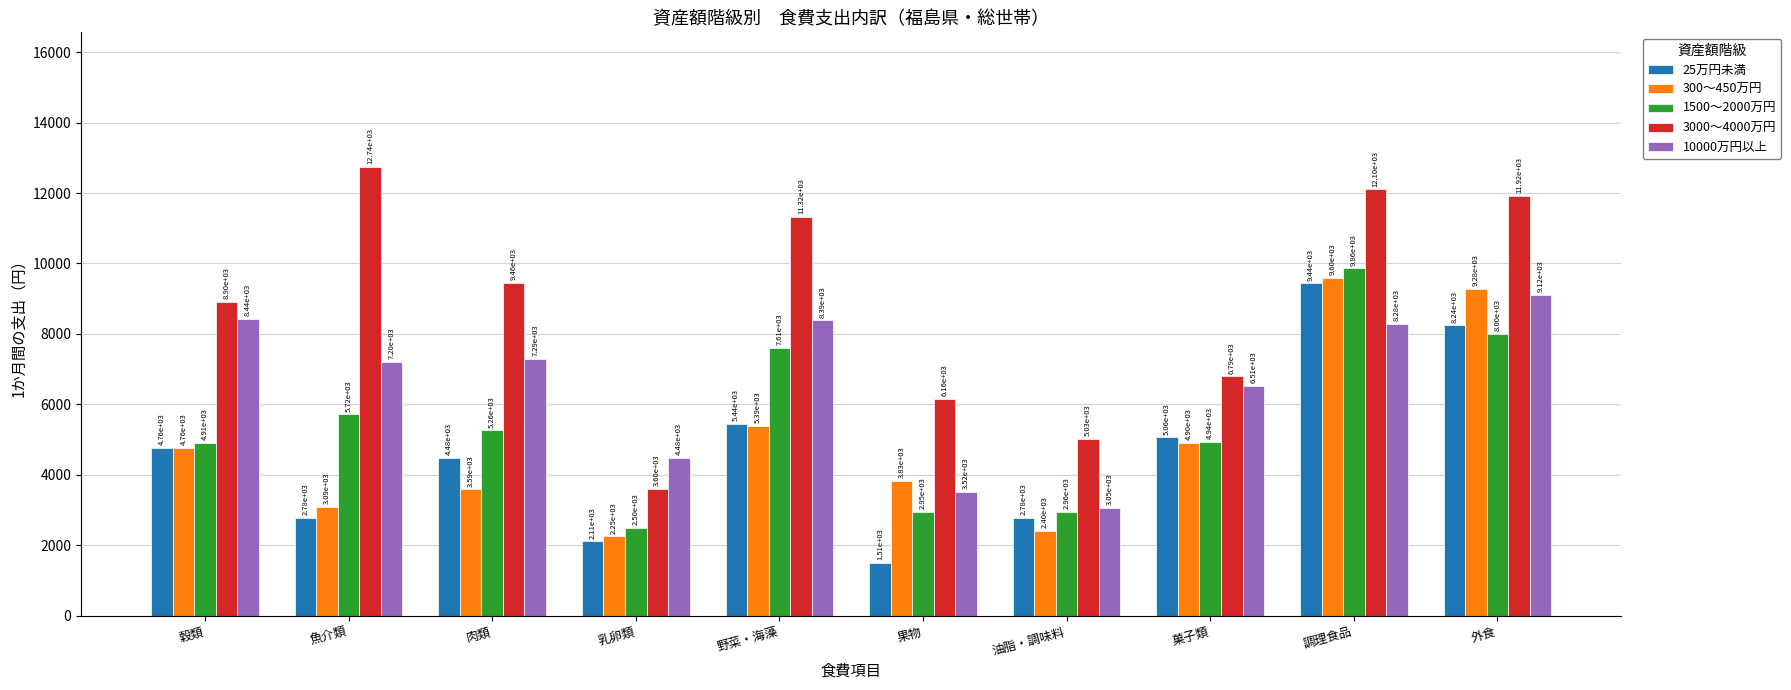

Reading right to left, list all the values displayed in this chart.

25万円未満: 外食=8241	調理食品=9436	菓子類=5064	油脂・調味料=2784	果物=1507	野菜・海藻=5439	乳卵類=2113	肉類=4479	魚介類=2783	穀類=4760
300～450万円: 外食=9282	調理食品=9595	菓子類=4904	油脂・調味料=2401	果物=3830	野菜・海藻=5389	乳卵類=2255	肉類=3590	魚介類=3090	穀類=4765
1500～2000万円: 外食=8000	調理食品=9859	菓子類=4944	油脂・調味料=2956	果物=2954	野菜・海藻=7611	乳卵類=2495	肉類=5265	魚介類=5717	穀類=4913
3000～4000万円: 外食=11923	調理食品=12104	菓子類=6792	油脂・調味料=5030	果物=6155	野菜・海藻=11323	乳卵類=3601	肉類=9456	魚介類=12739	穀類=8903
10000万円以上: 外食=9119	調理食品=8278	菓子類=6515	油脂・調味料=3053	果物=3520	野菜・海藻=8386	乳卵類=4478	肉類=7291	魚介類=7199	穀類=8436